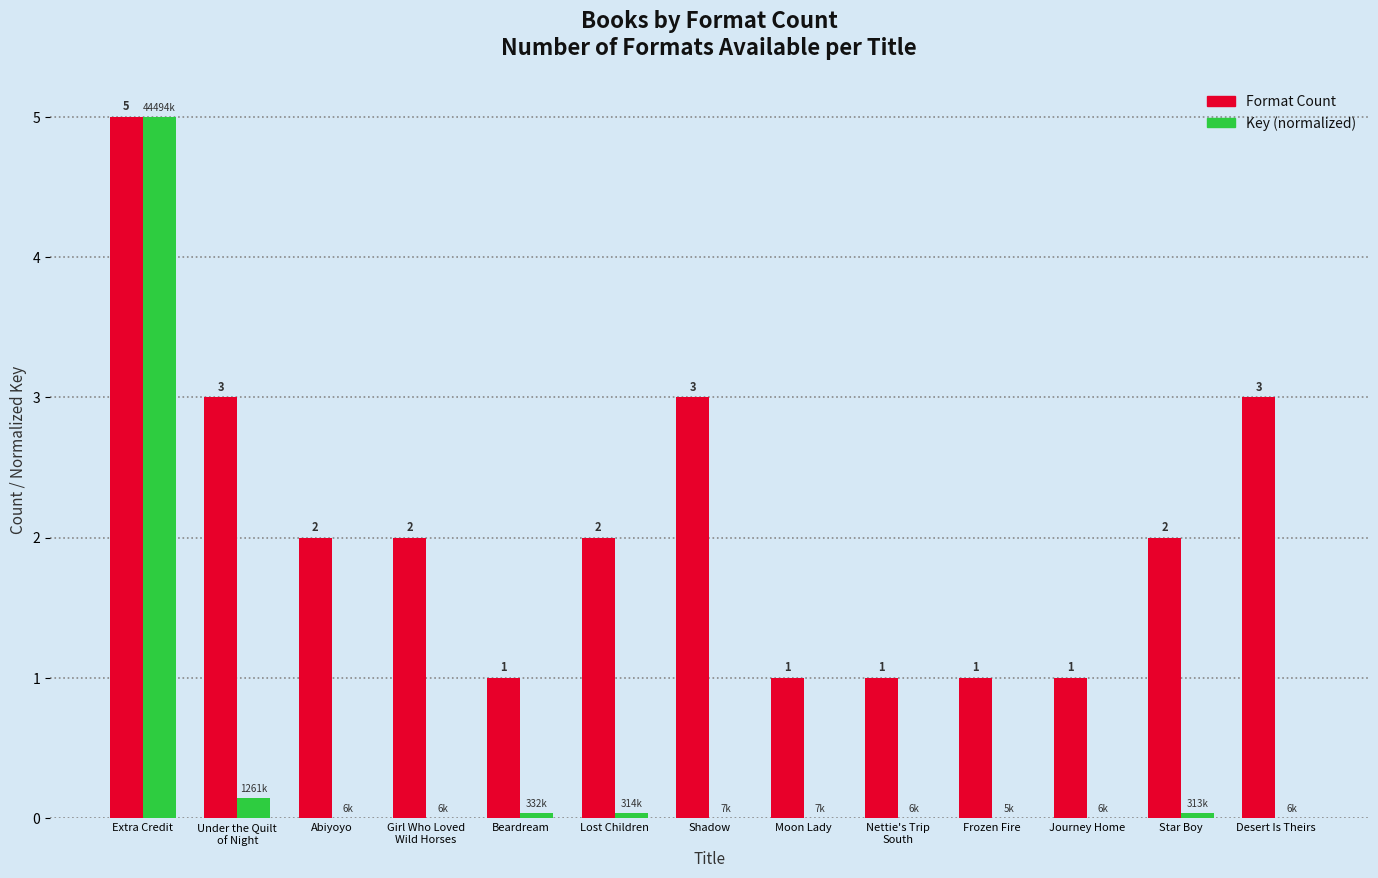

At which category does the chart reach its peak across all series?

Extra Credit